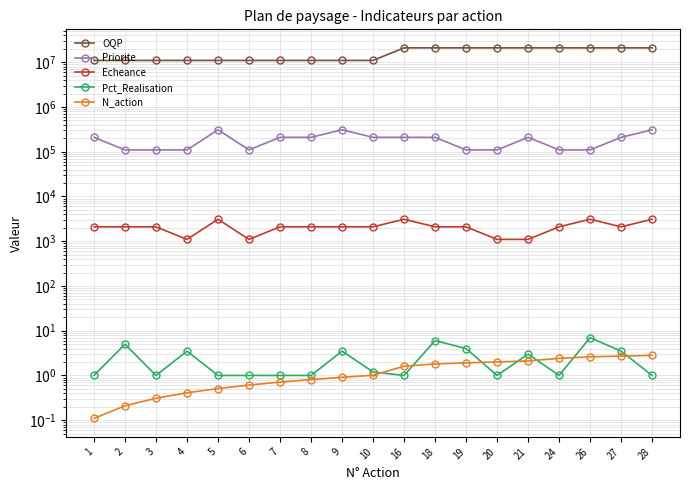

Which category has the lowest value in the Echeance series?

4